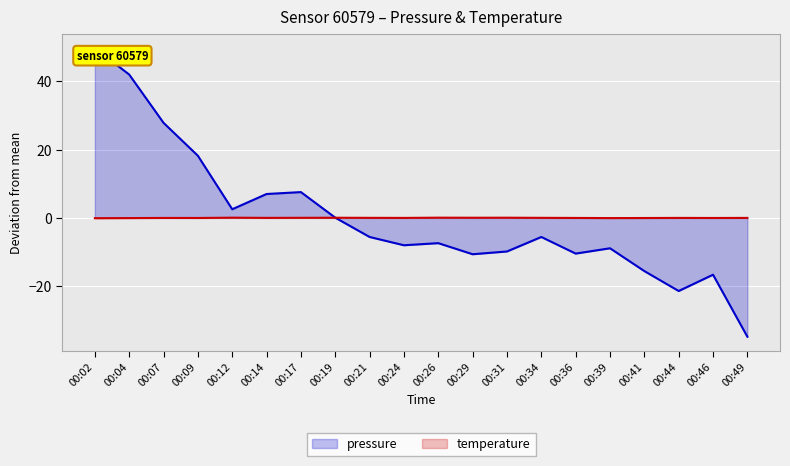

At which label does pressure first exceed -5?

00:02